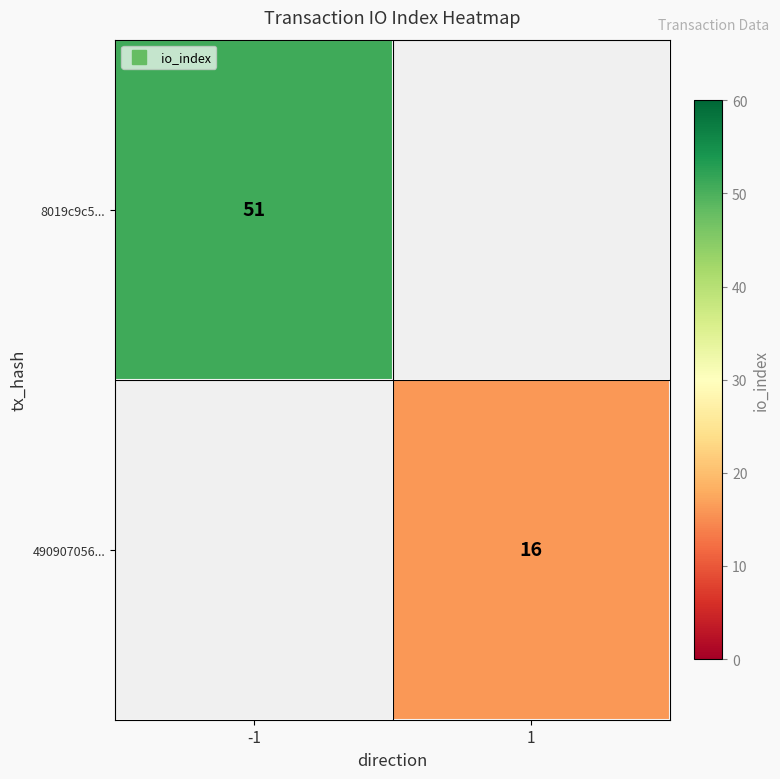

At which label is 8019c9c5... closest to 51?

-1